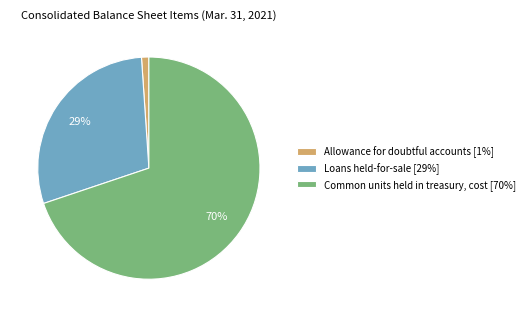

What is the smallest slice in the pie chart?

Allowance for doubtful accounts